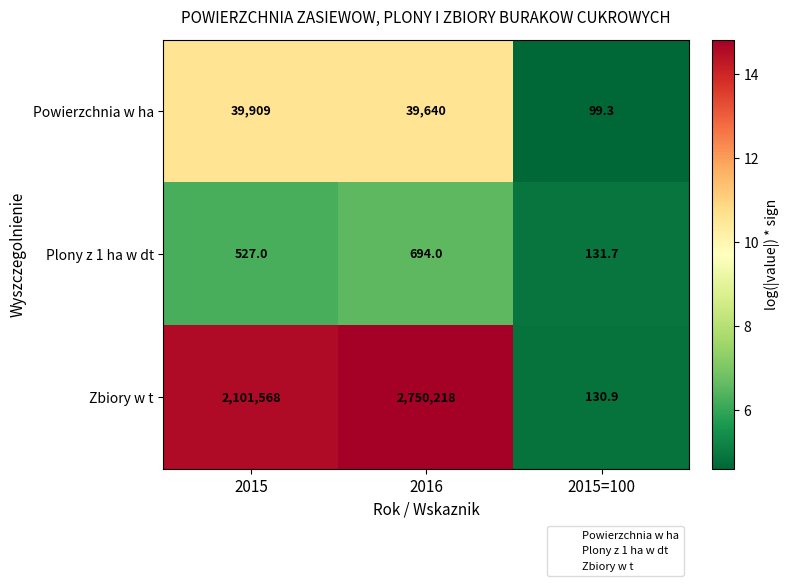

Reading left to right, transcribe all the data shown in this chart.

Powierzchnia w ha: 2015=39909.0	2016=39640.0	2015=100=99.3
Plony z 1 ha w dt: 2015=527.0	2016=694.0	2015=100=131.7
Zbiory w t: 2015=2101568.0	2016=2750218.0	2015=100=130.9